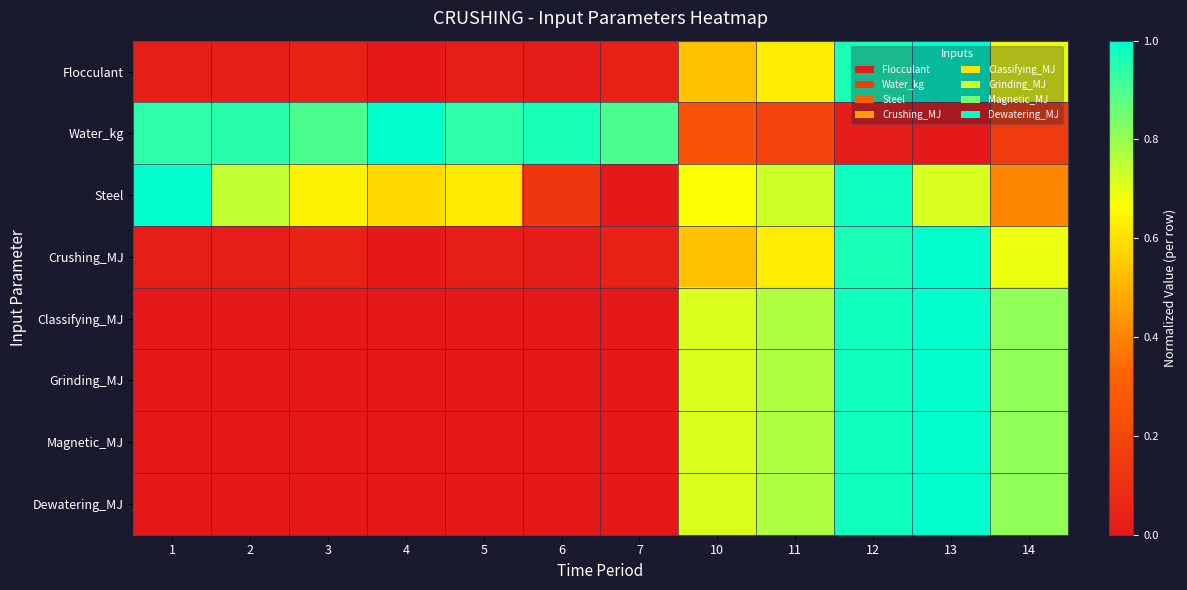

At 7, list the series in order from smallest to largest.

Steel, Classifying_MJ, Grinding_MJ, Magnetic_MJ, Dewatering_MJ, Flocculant, Crushing_MJ, Water_kg